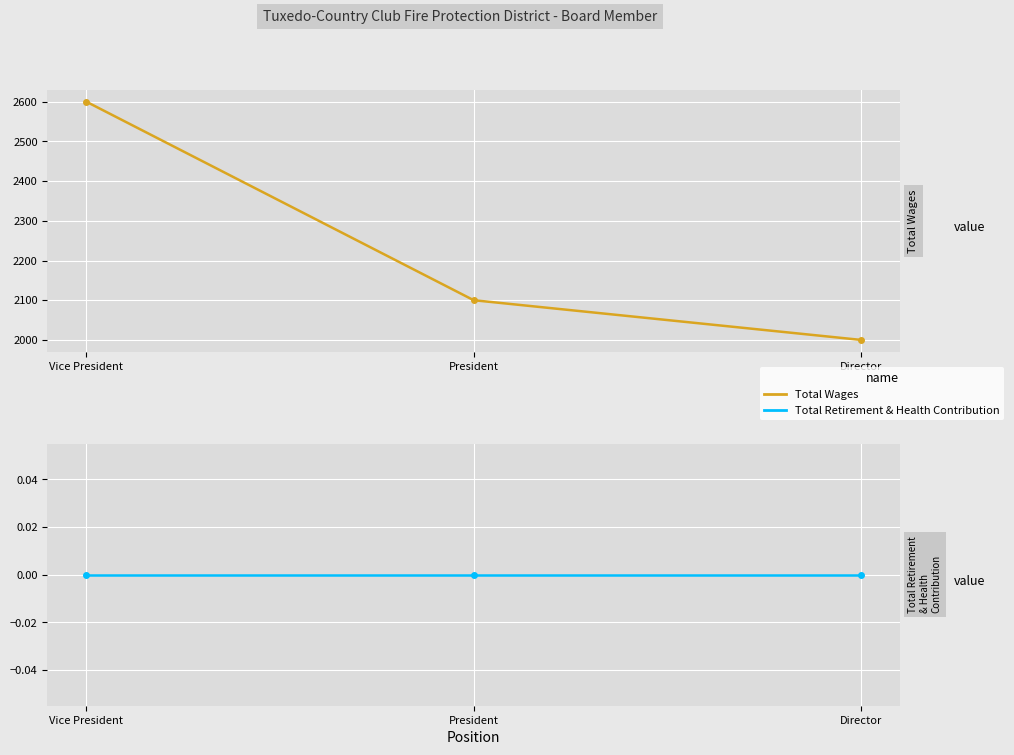

What is the total value across all series at Vice President?

2600